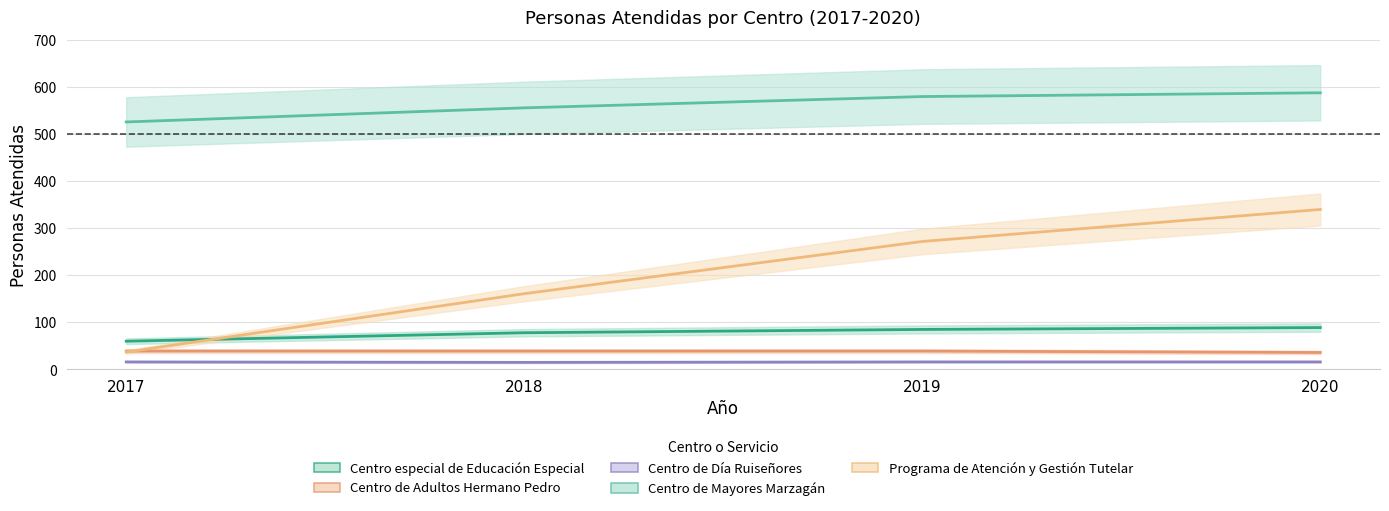

Which series has the largest total across all categories?

Centro de Mayores Marzagán